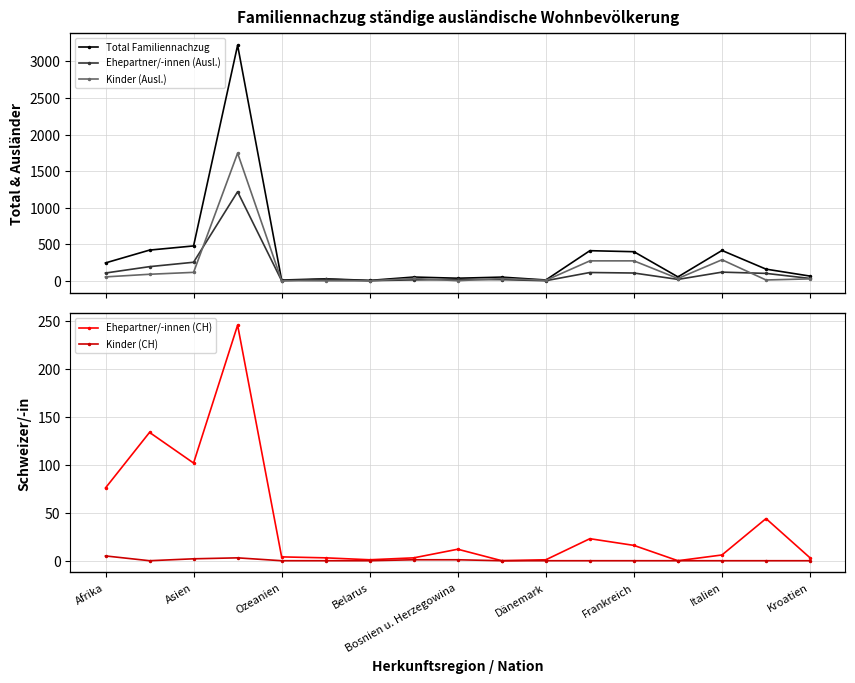

In Ehepartner/-innen (CH), how many points are higher than both neighbors (excluding endpoints)?

5